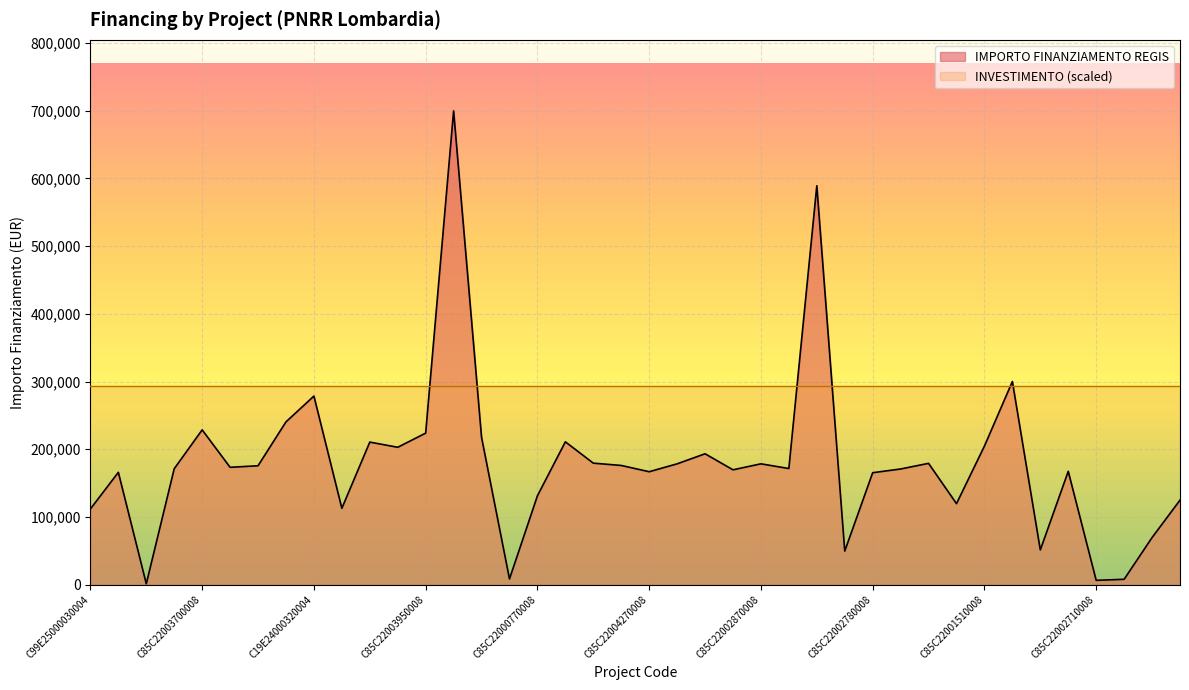

List the labels in order of value, largest first.

C85C22004240008, C85C22004490008, C99E24000160004, C19E24000320004, C85C22003690008, C85C22003700008, C85C22003950008, C85C22003840008, C85C22004400008, C85C22004550008, C85C22001510008, C85C22003960008, C85C22003090008, C85C22003970008, C85C22002950008, C85C22002870008, C85C22004610008, C85C22000950008, C85C22003480008, C85C22002560008, C85C22004480008, C85C22002890008, C85C22001380008, C85C22001770008, C85C22000570008, C85C22004270008, C19E25000060004, C85C22002780008, C85C22000770008, C85C22000050008, C85C22002850008, C29E24000390004, C99E25000030004, C19E24000120004, C69E24000370004, C85C22004510008, C49E24000510004, C49E24000140004, C85C22002710008, C49E25000030004